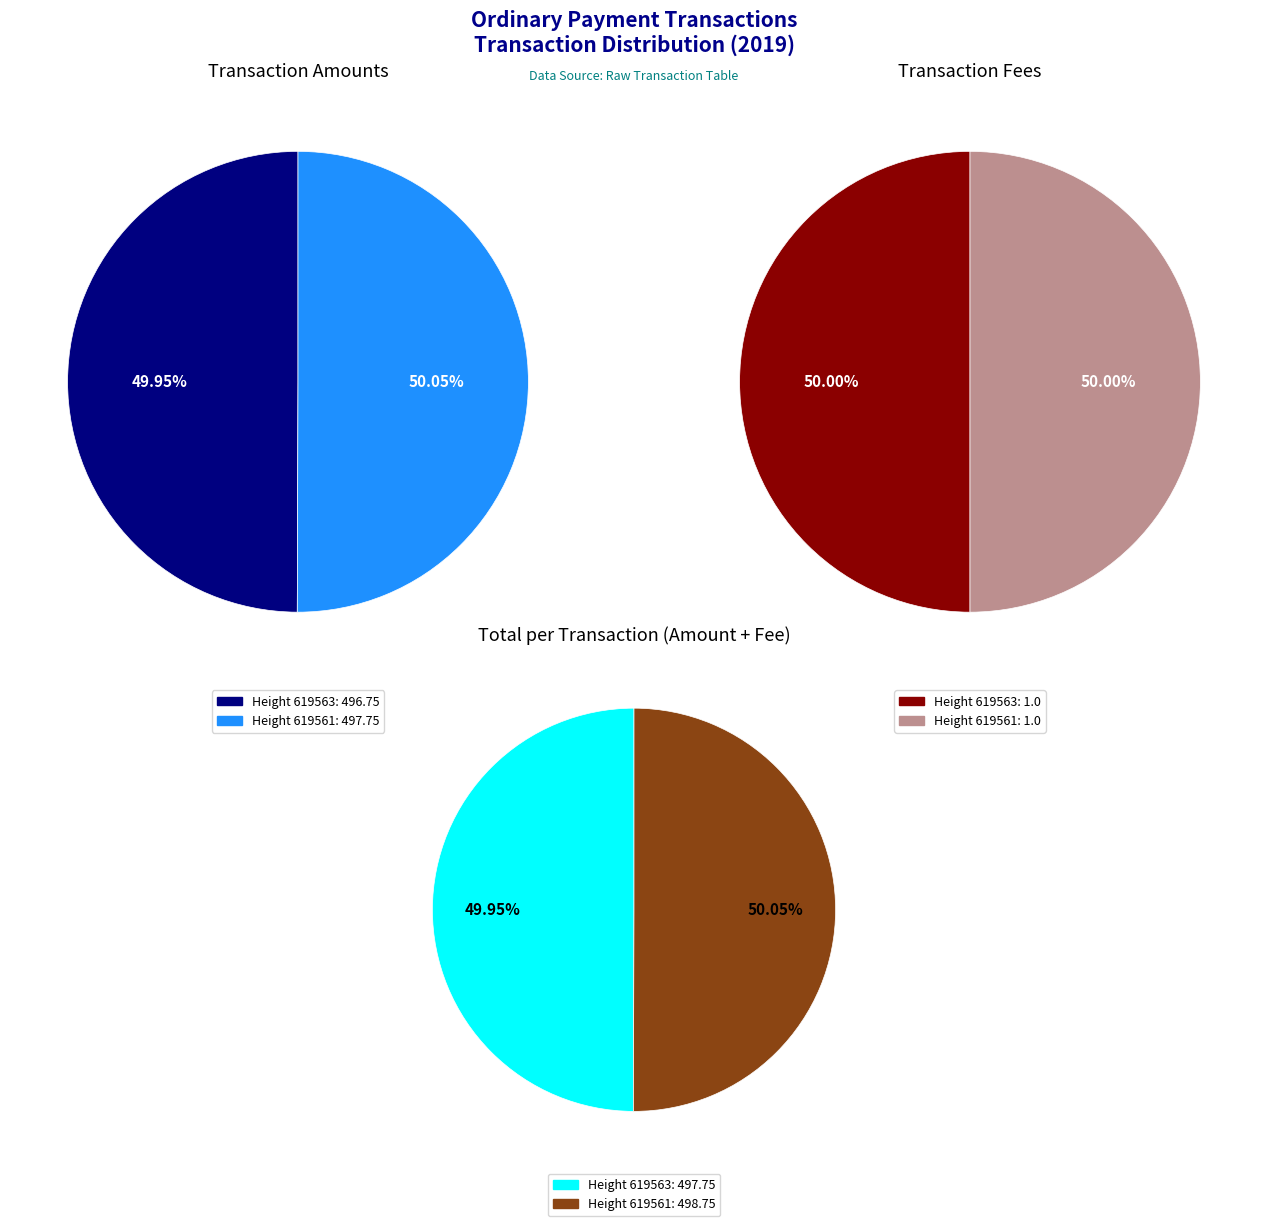

Does 619561 represent more than half of the total?

Yes